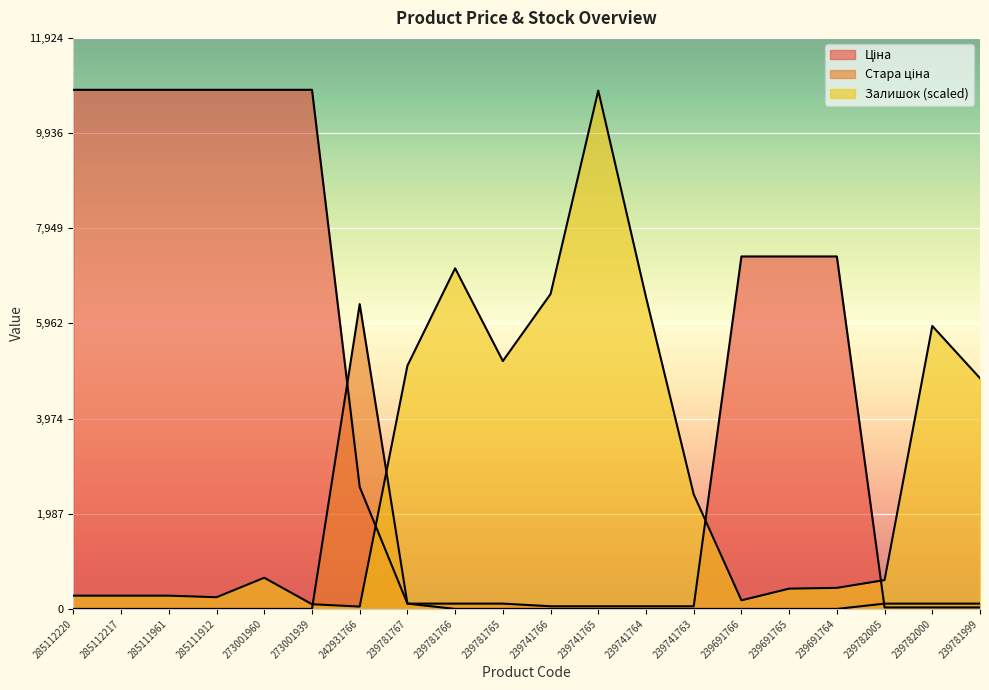

At which category is the sum across all series the highest?

273001960